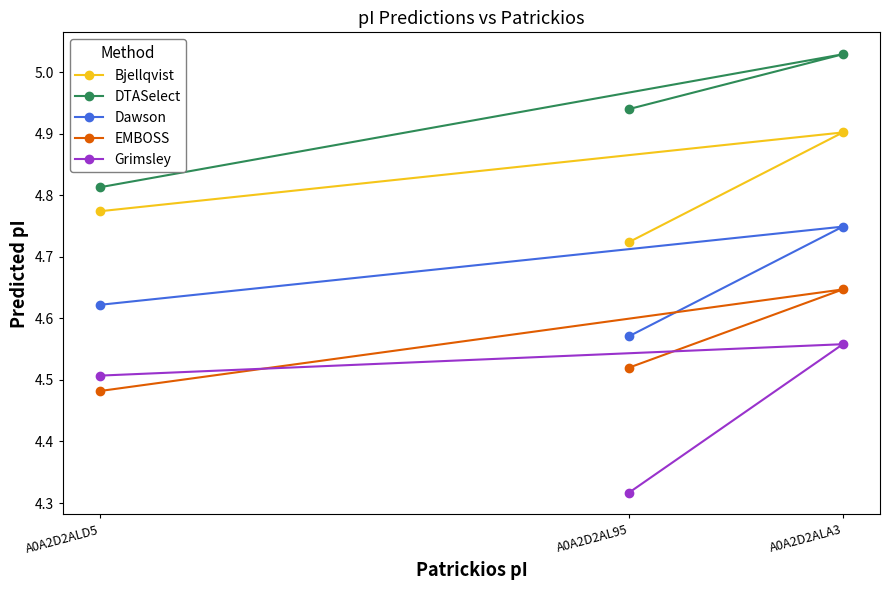

At A0A2D2ALA3, list the series in order from smallest to largest.

Grimsley, EMBOSS, Dawson, Bjellqvist, DTASelect